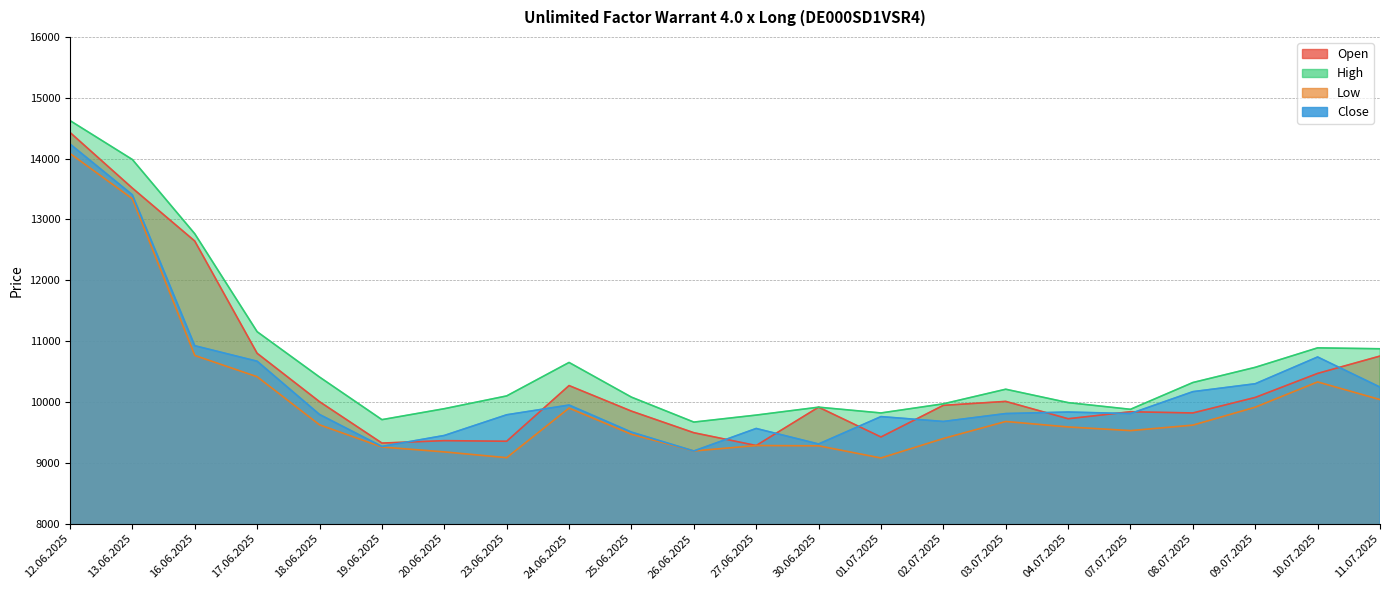

What is the total value across all series at 26.06.2025?

37555